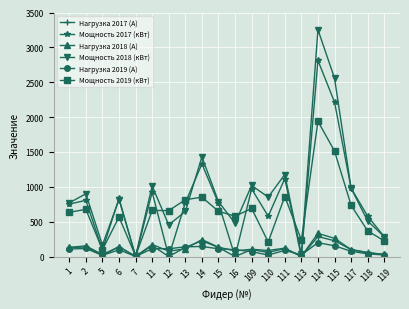

What is the value of the Мощность 2019 (кВт) point at the 12th from the left?

689.1